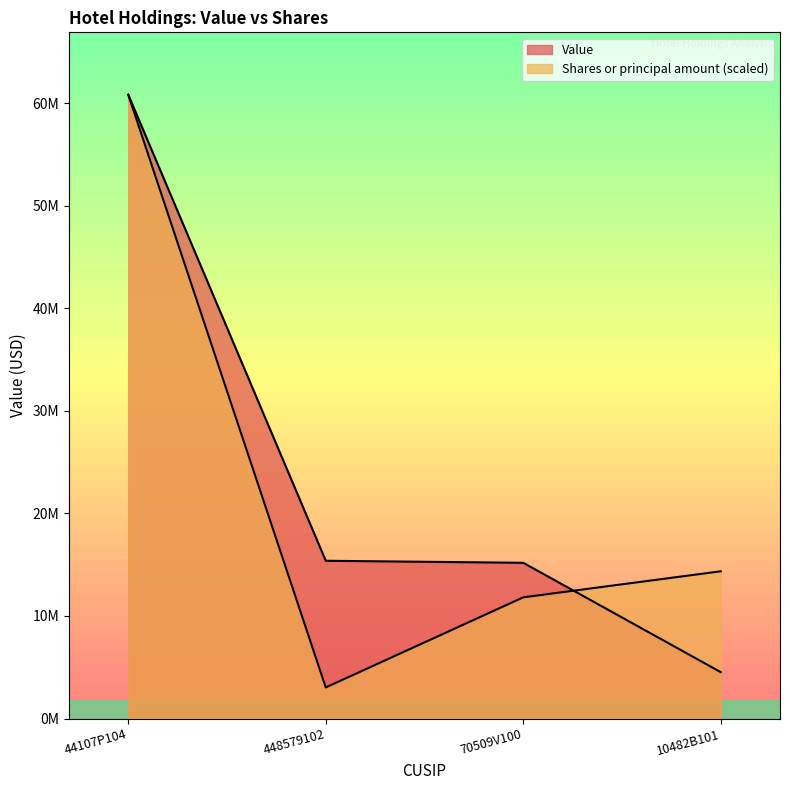

What is the value of the Shares or principal amount point at the 4th from the left?

14354180.5